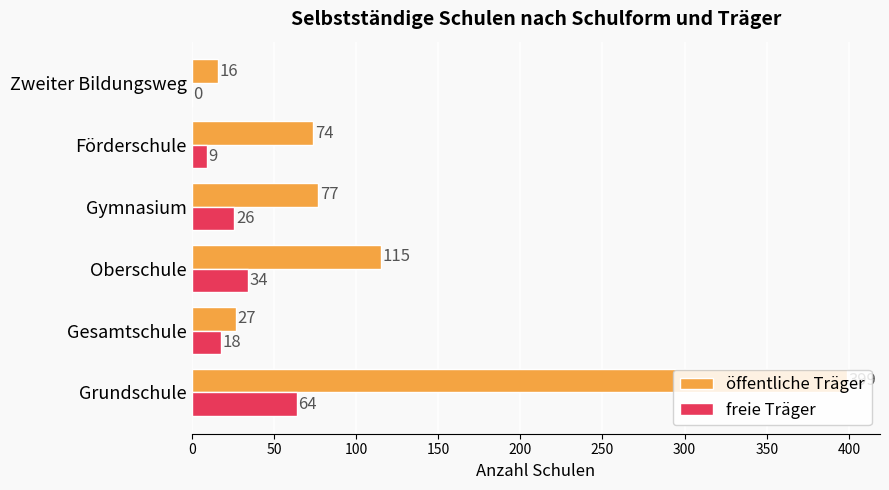

What is the average value of the öffentliche Träger series?

118